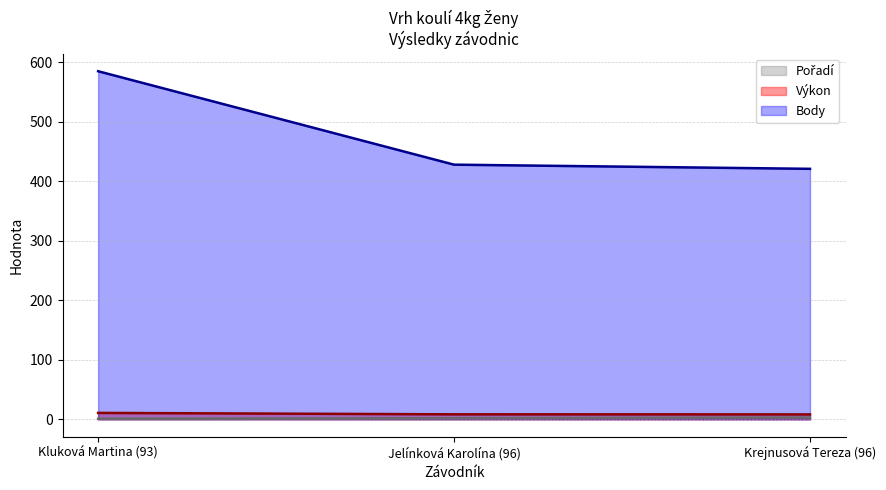

Reading left to right, list all the values displayed in this chart.

Pořadí: 1.0	2.0	3.0
Výkon: 10.8	8.4	8.3
Body: 585.0	428.0	421.0